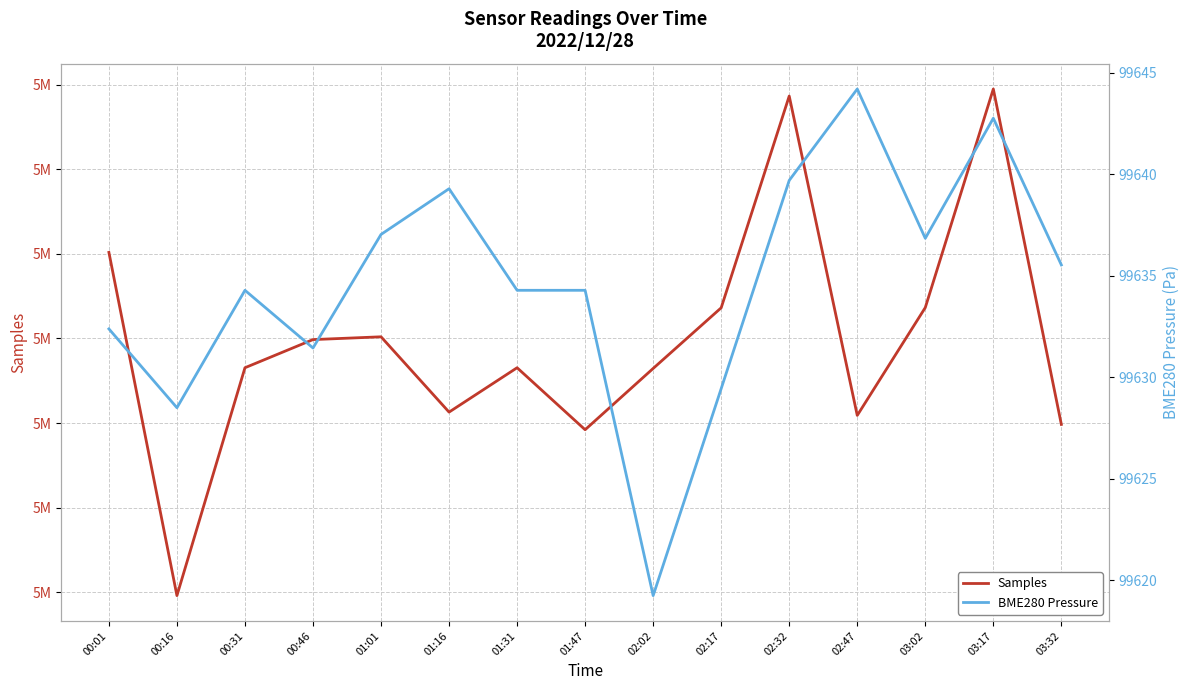

How many lines are shown in the chart?

2